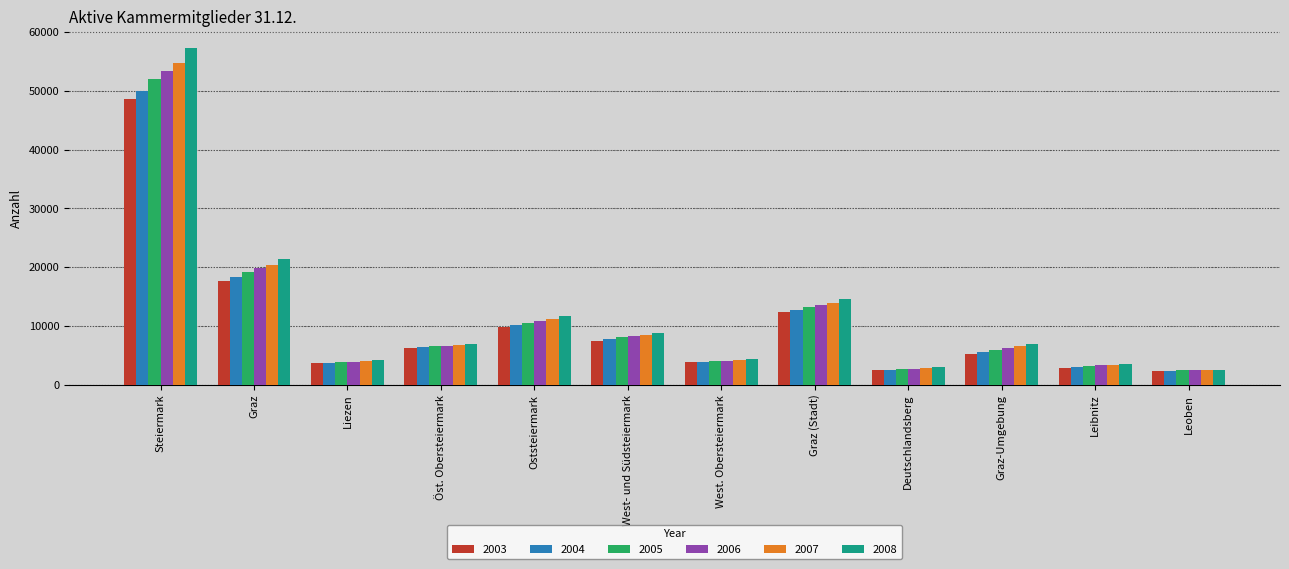

What is the smallest value displayed?

2286